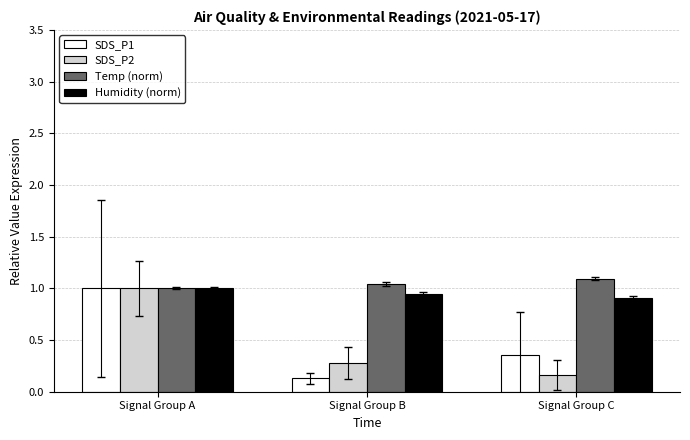

How many groups of bars are there?

3